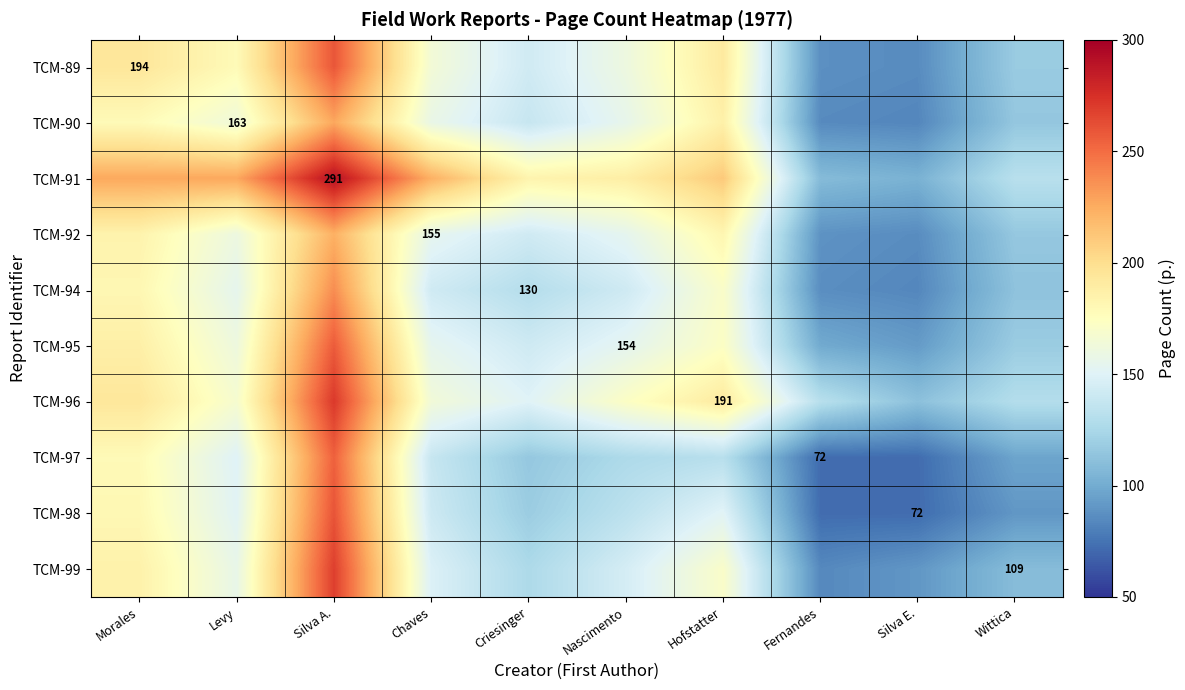

What is the total value across all series at Wittica?

1136.0